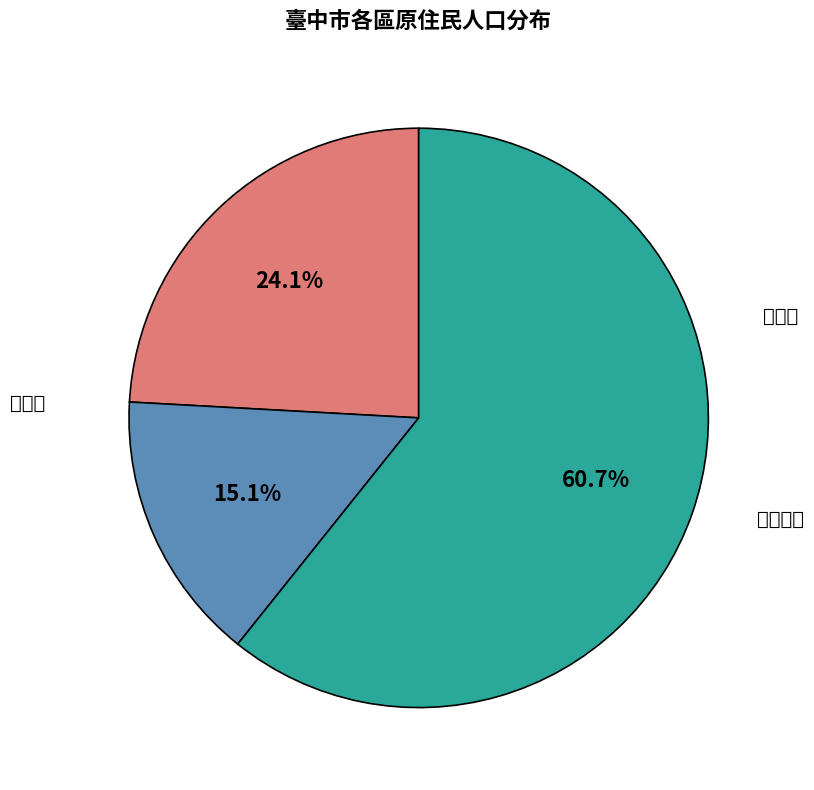

What is the largest slice in the pie chart?

北屯區